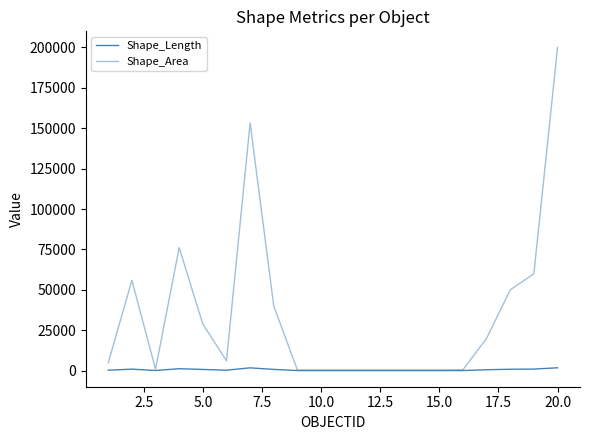

Does the chart have visible grid lines?

No